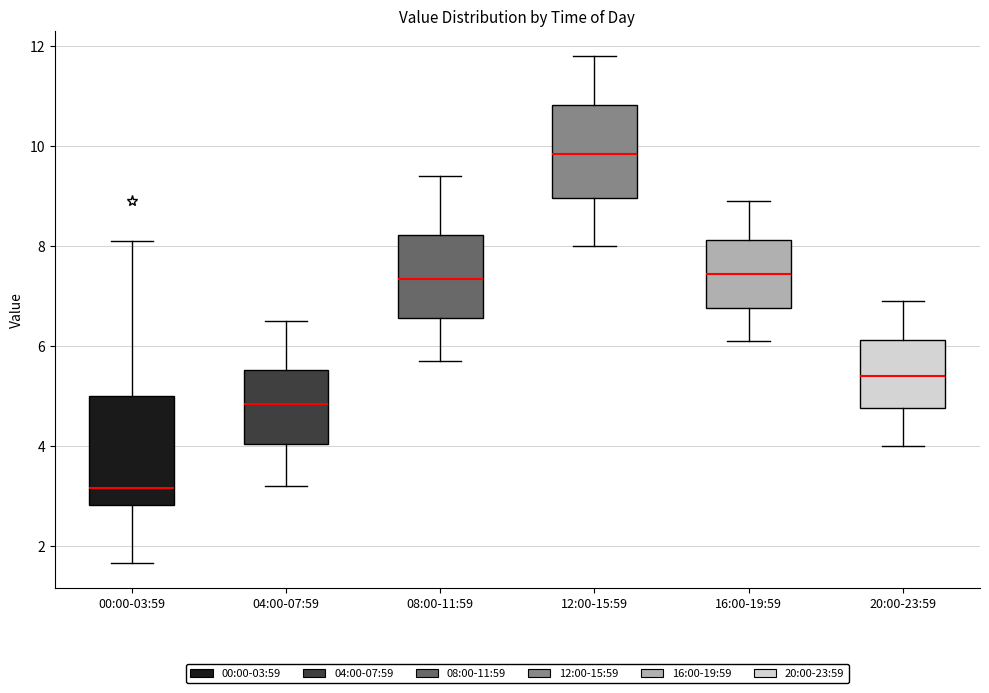

Which box's median line is the lowest?

00:00-03:59